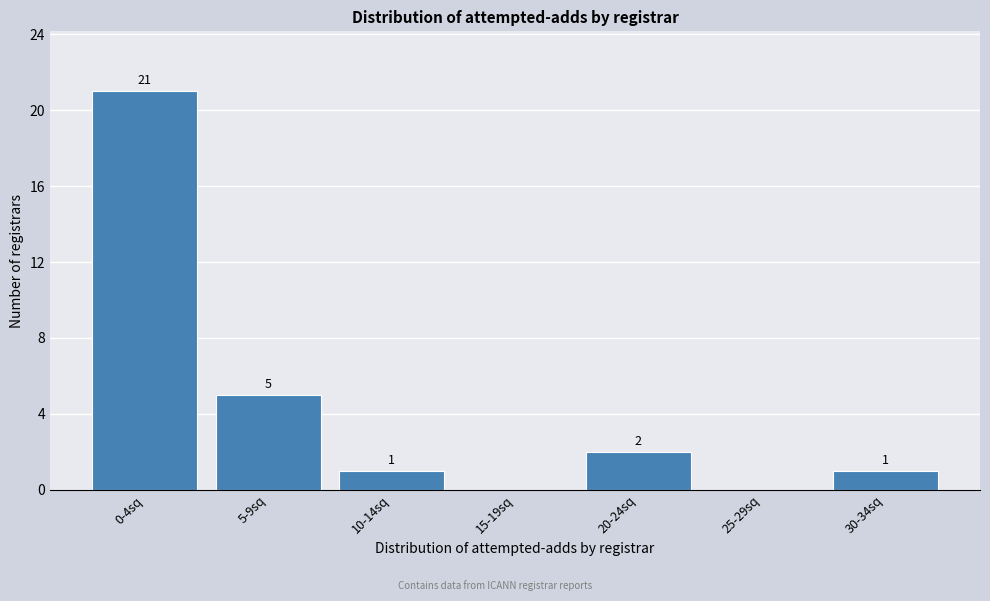

Reading left to right, what are all the values shown in this chart?

0-4sq=21	5-9sq=5	10-14sq=1	15-19sq=0	20-24sq=2	25-29sq=0	30-34sq=1